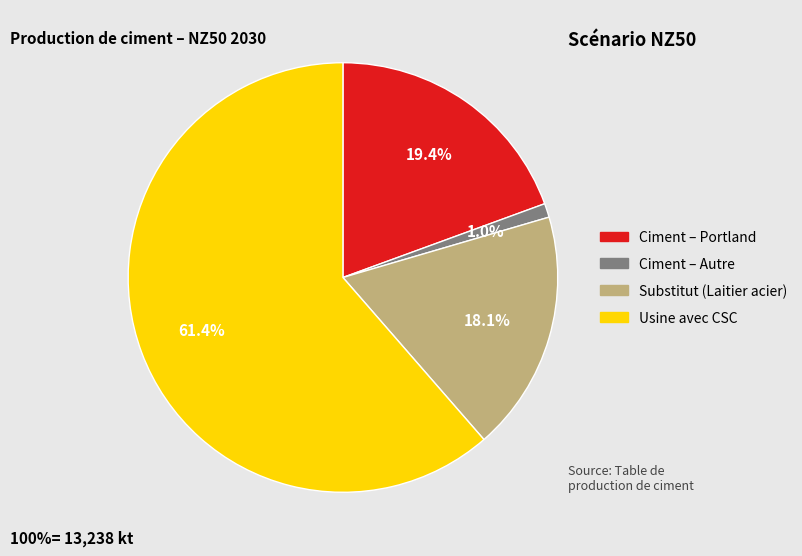

How many slices are in this pie chart?

4